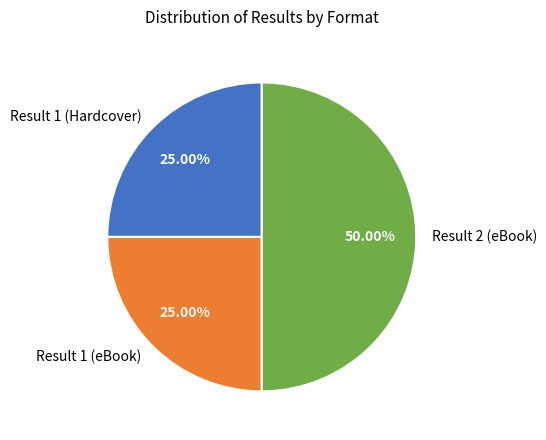

Approximately how many times larger is the value at Result 2 (eBook) compared to Result 1 (Hardcover)?

2.0